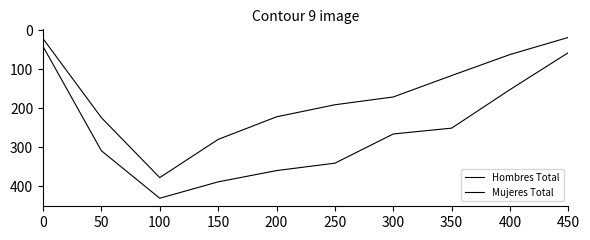

Reading left to right, extract all data points from this chart.

Hombres Total: 41	309	431	389	360	341	266	251	152	57
Mujeres Total: 21	224	378	280	222	191	171	116	62	18